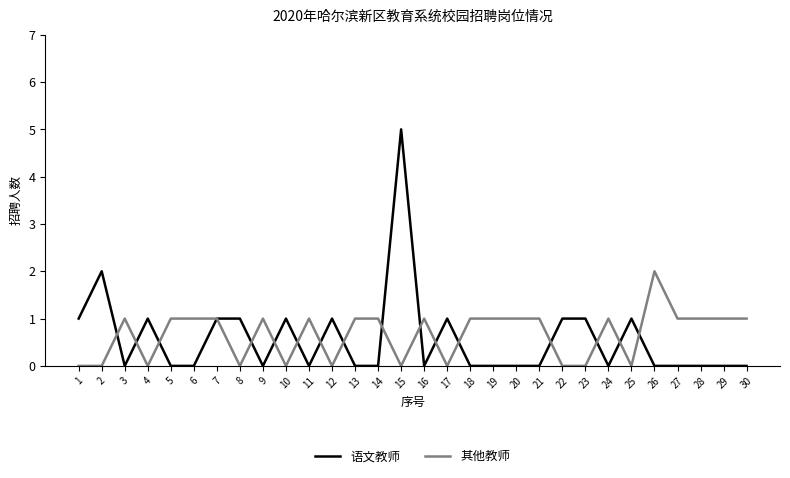

What is the total value across all series at 15?

5